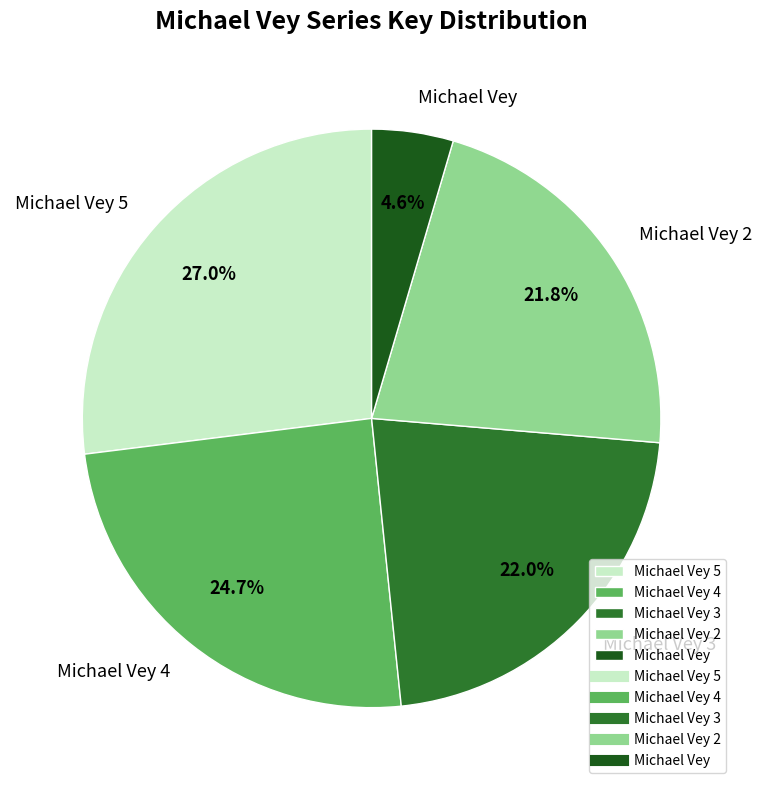

Is there a majority slice in this chart?

No